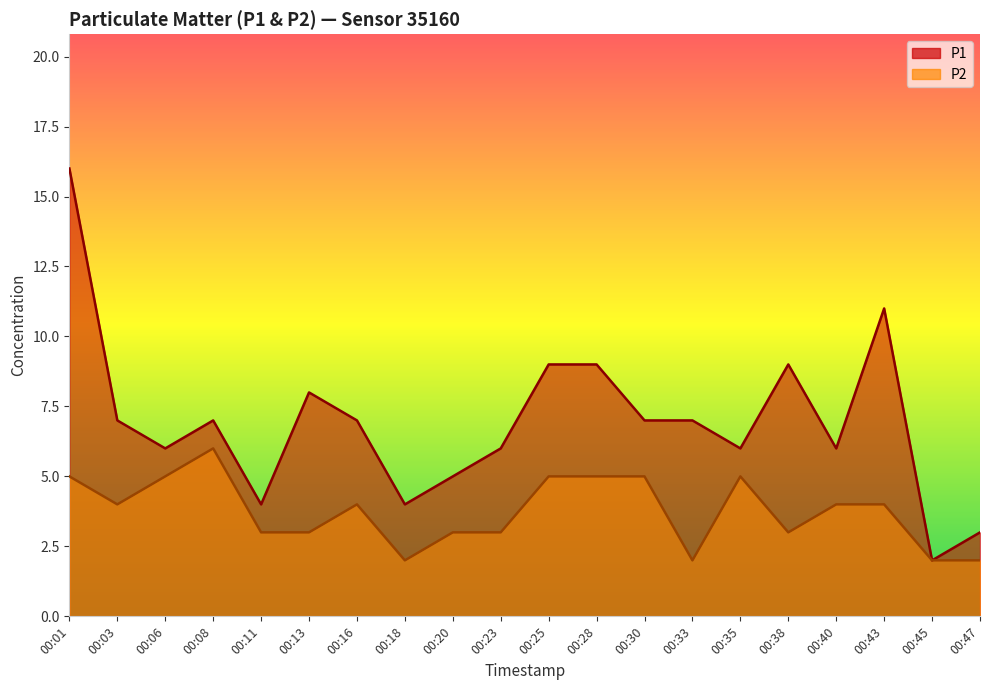

Which series has the largest range (max minus min)?

P1